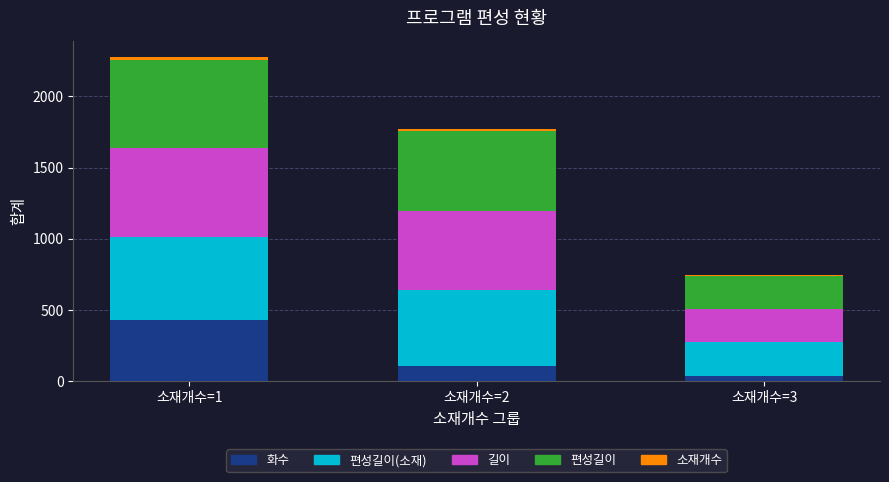

What is the sum of all 화수 values?

577